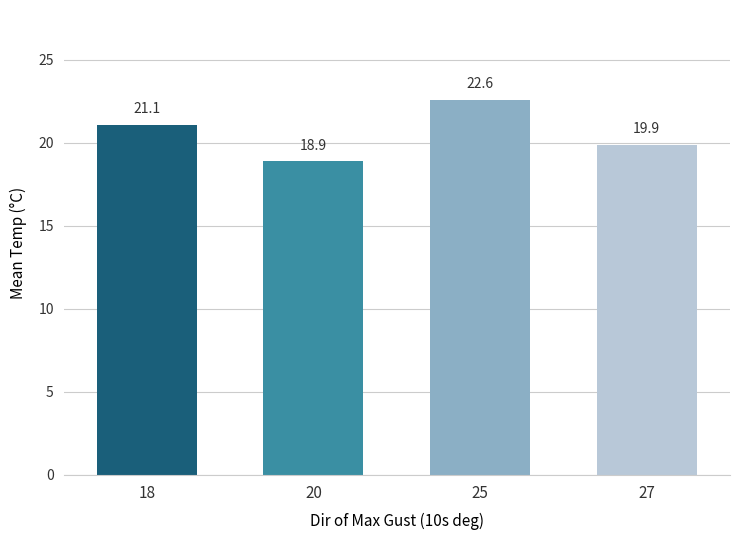

How many values are below 21?

2